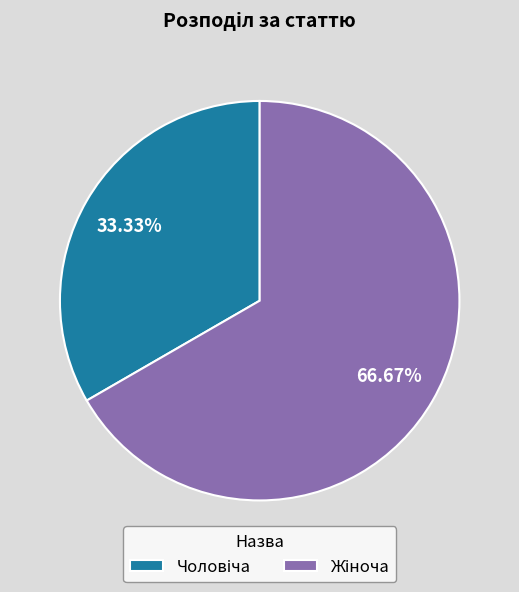

Count the number of slices in the pie.

2